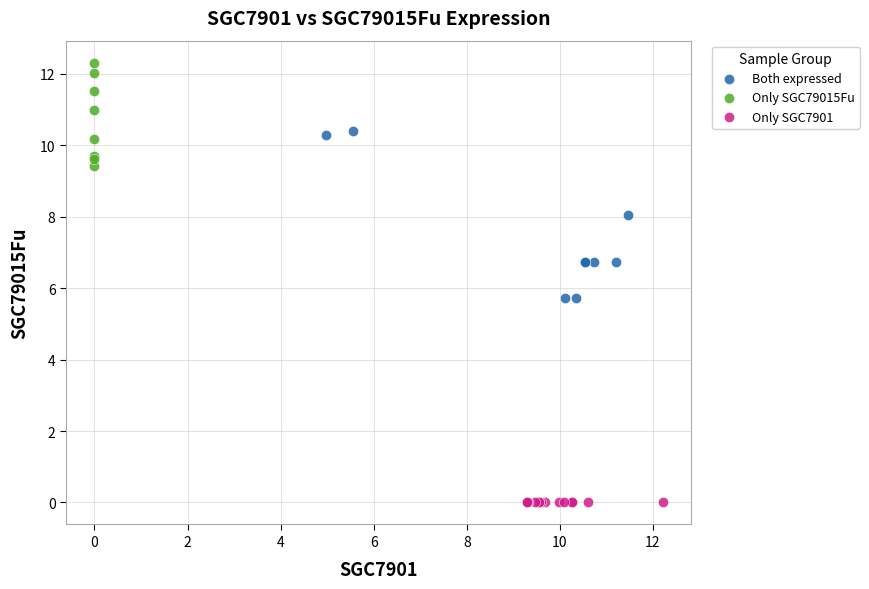

Which series contains the lowest Y value?

Only SGC7901